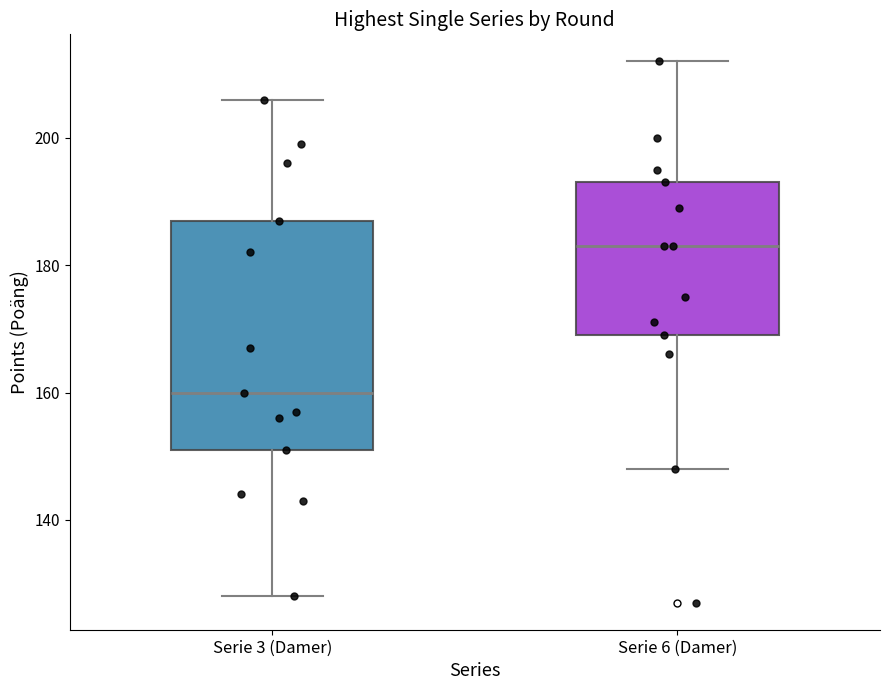

Reading left to right, read every box against the y-axis: the position of its median line, the range the box covers, and the ends of its whiskers. The values are not printed on the chart, so give them approximately, as read against the axis.

Serie 3 (Damer): median 160, box 152 to 188, whiskers 128 to 206
Serie 6 (Damer): median 184, box 170 to 194, whiskers 148 to 212